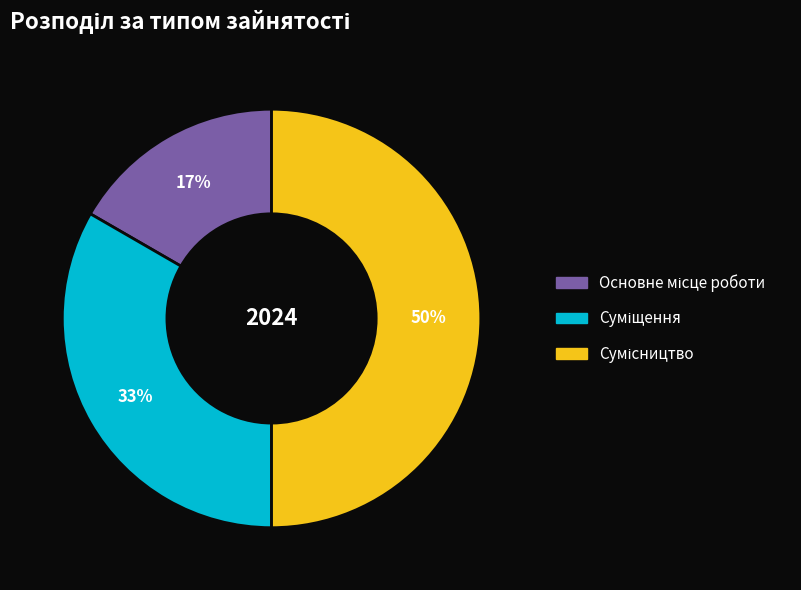

To the nearest percent, what is the difference between the largest and smallest slice percentages?

33%